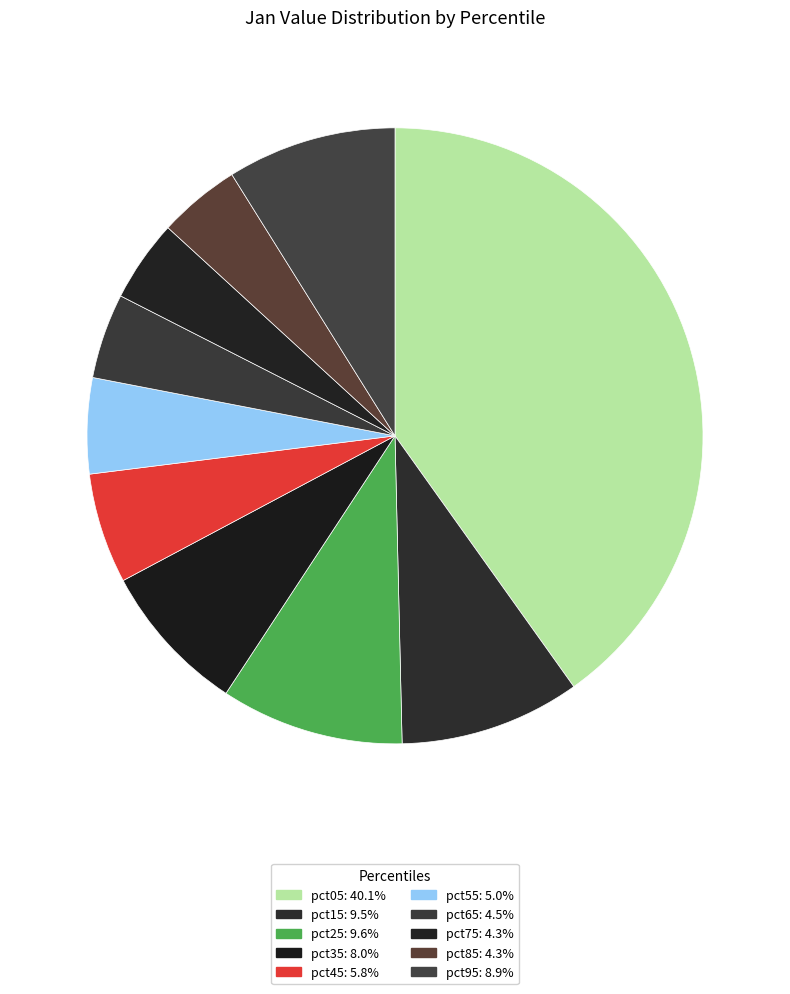

Count the number of slices in the pie.

10